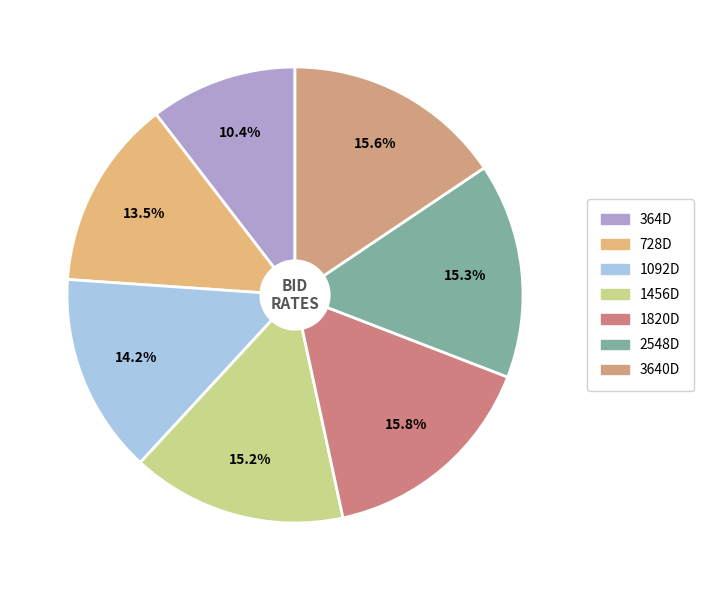

Does 3640D account for over 50% of the chart?

No